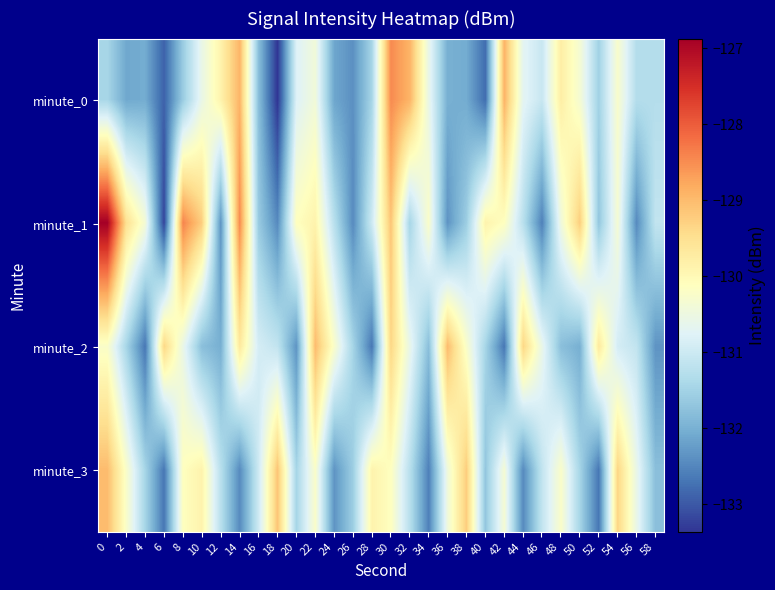

Which series has the largest total across all categories?

minute_1